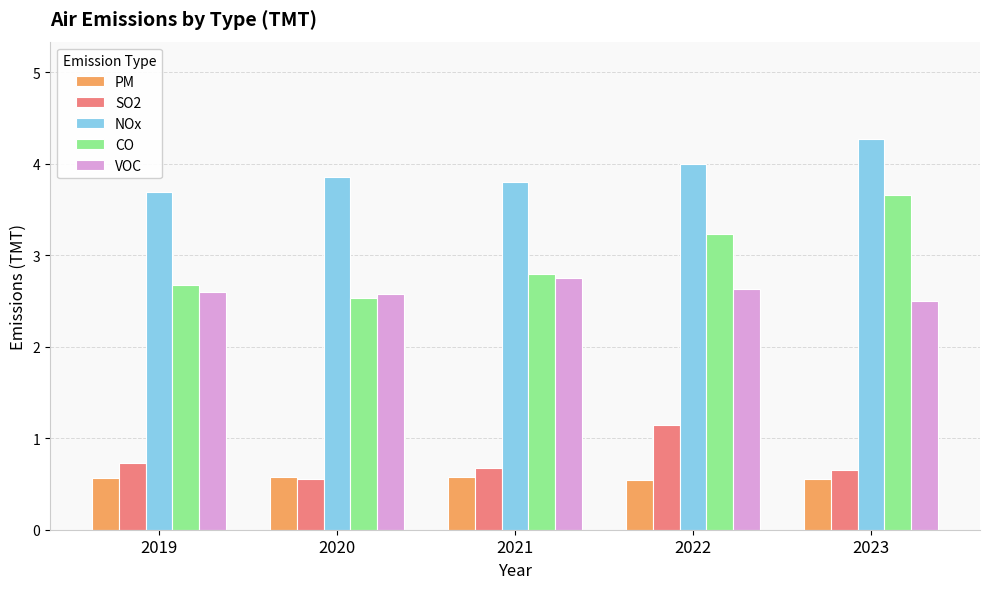

What is the difference between the NOx values at 2021 and 2020?

0.1